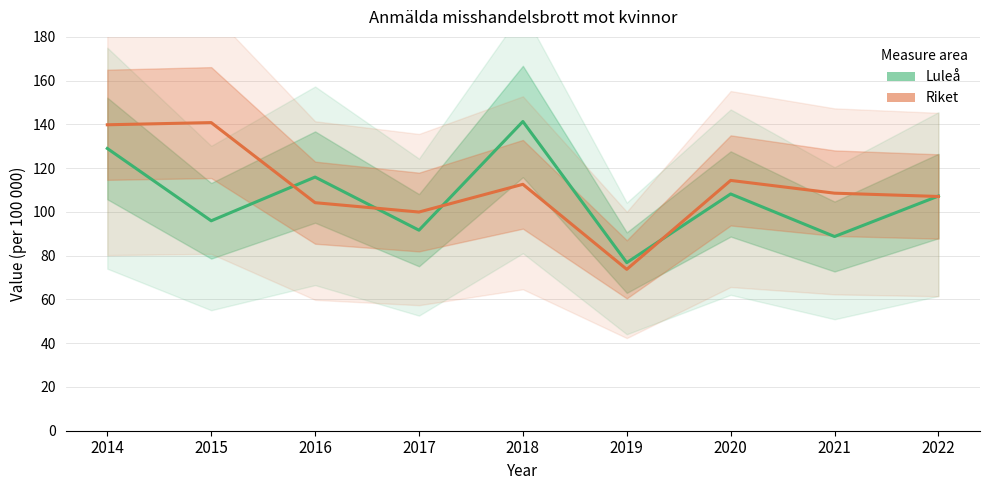

Rank the series by their maximum value, from lowest to highest.

Riket, Luleå